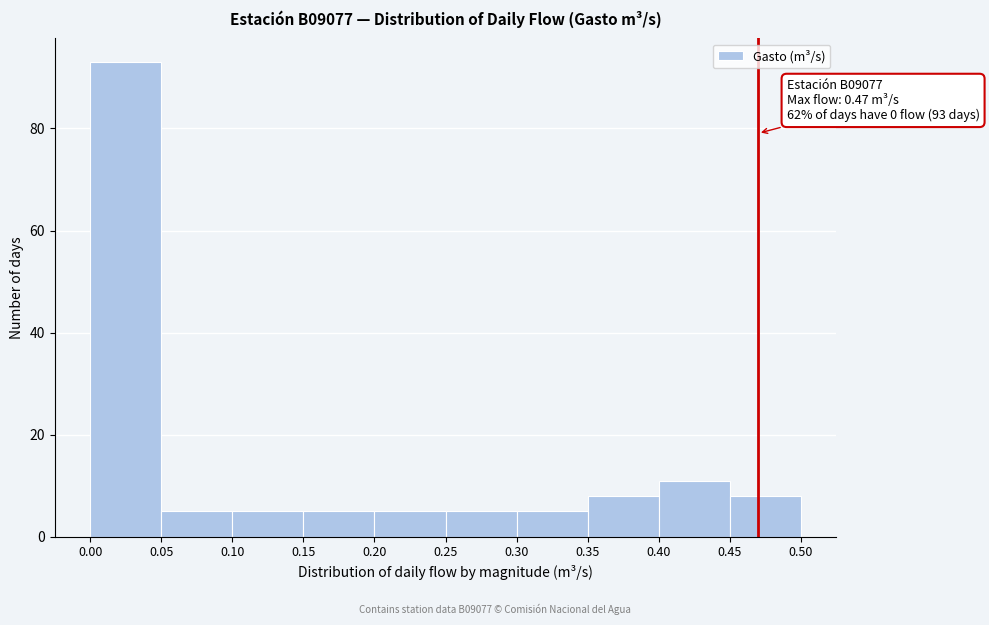

Over which range of the x-axis is the bar tallest?

0.00 to 0.05